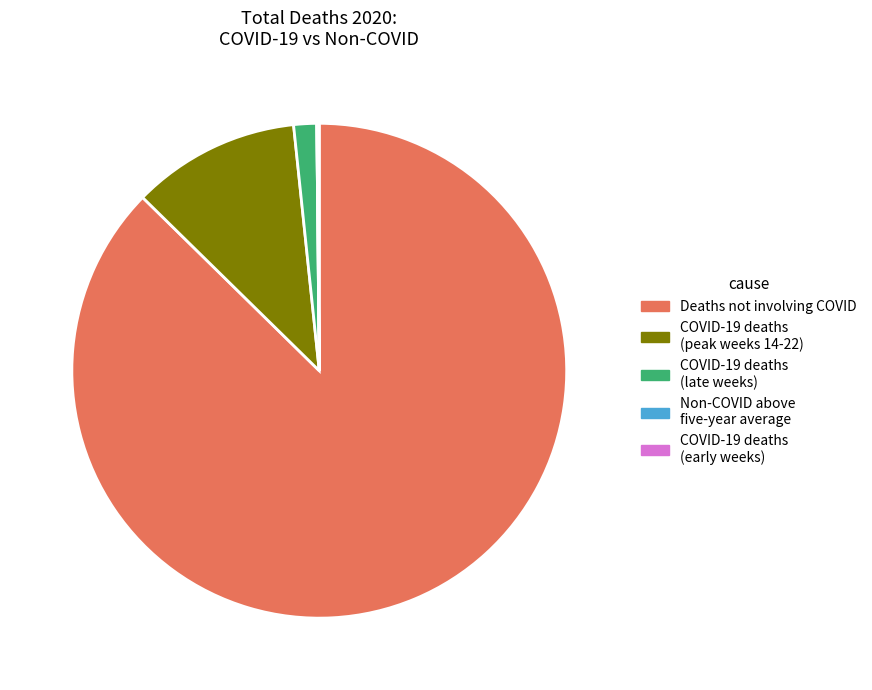

Is there any slice that represents more than half of the pie?

Yes